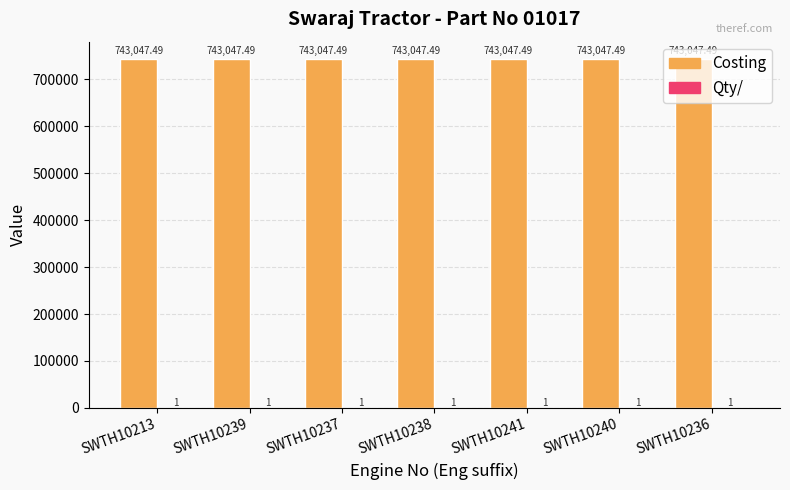

Which series has the largest total across all categories?

Costing